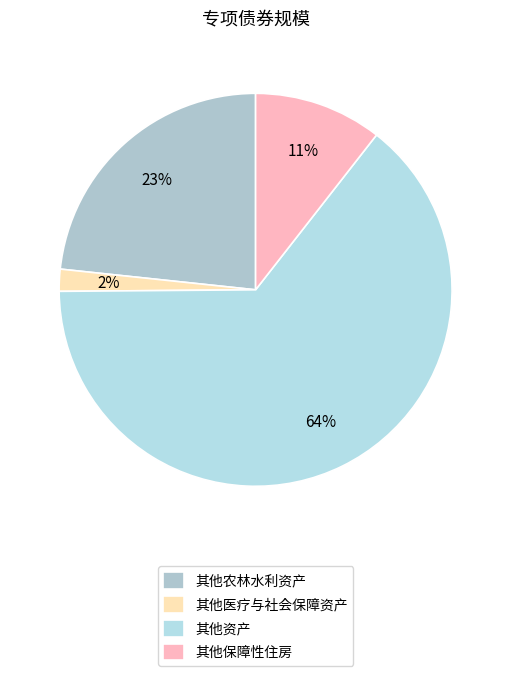

How many slices are in this pie chart?

4